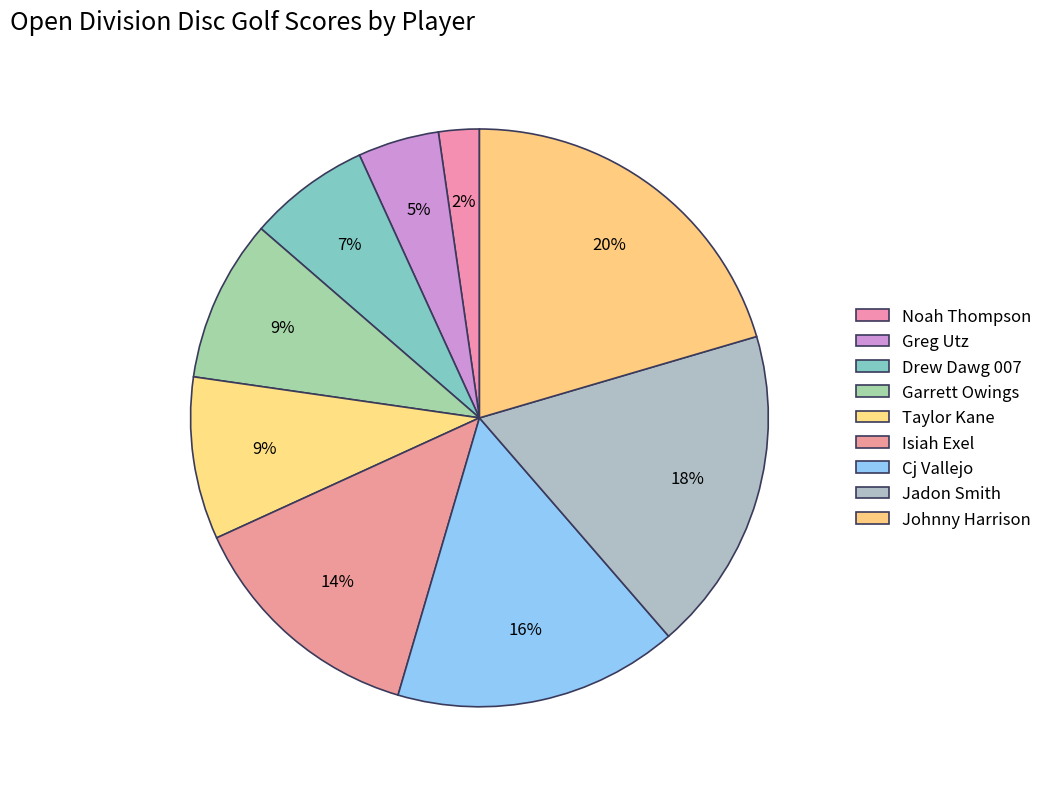

To the nearest percent, what percentage of the pie is Garrett Owings?

9%